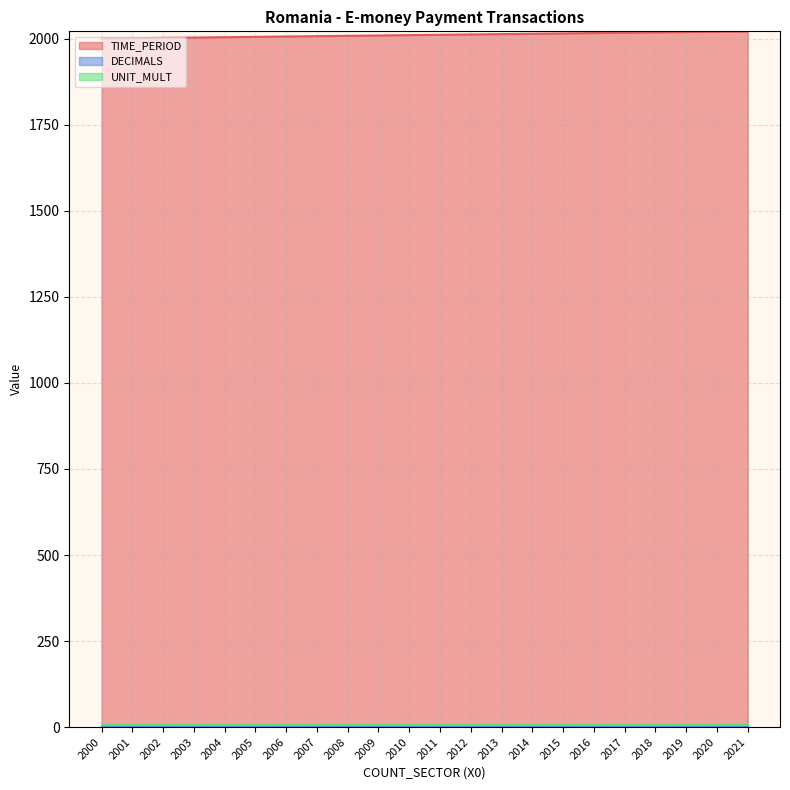

Reading left to right, list all the values displayed in this chart.

TIME_PERIOD: 2000	2001	2002	2003	2004	2005	2006	2007	2008	2009	2010	2011	2012	2013	2014	2015	2016	2017	2018	2019	2020	2021
DECIMALS: 3	3	3	3	3	3	3	3	3	3	3	3	3	3	3	3	3	3	3	3	3	3
UNIT_MULT: 6	6	6	6	6	6	6	6	6	6	6	6	6	6	6	6	6	6	6	6	6	6